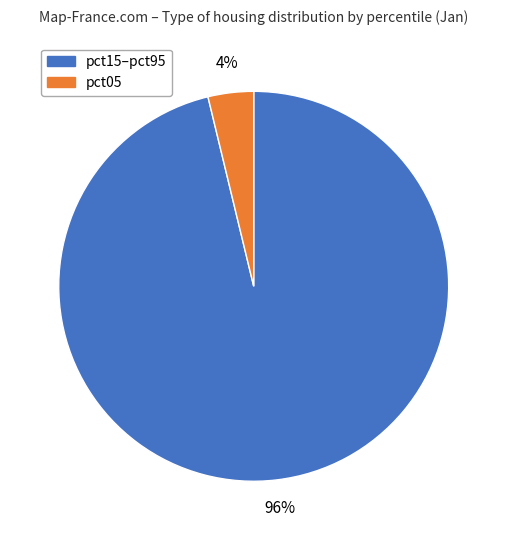

To the nearest percent, what is the average slice percentage?

50%